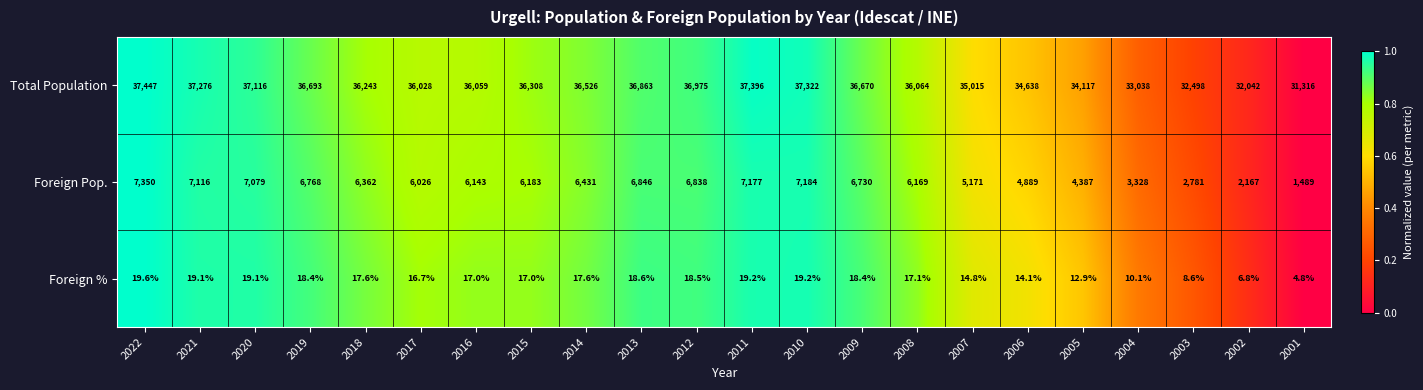

What is the spread (max minus min) of values at 2014?

36508.4